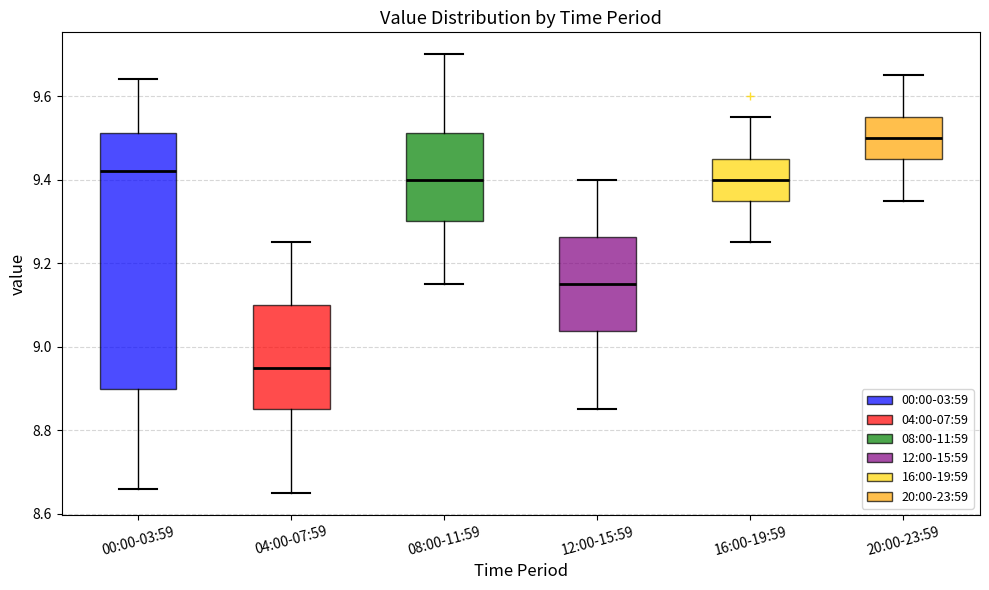

Comparing the boxes themselves (not the whiskers), which one is the tallest?

00:00-03:59